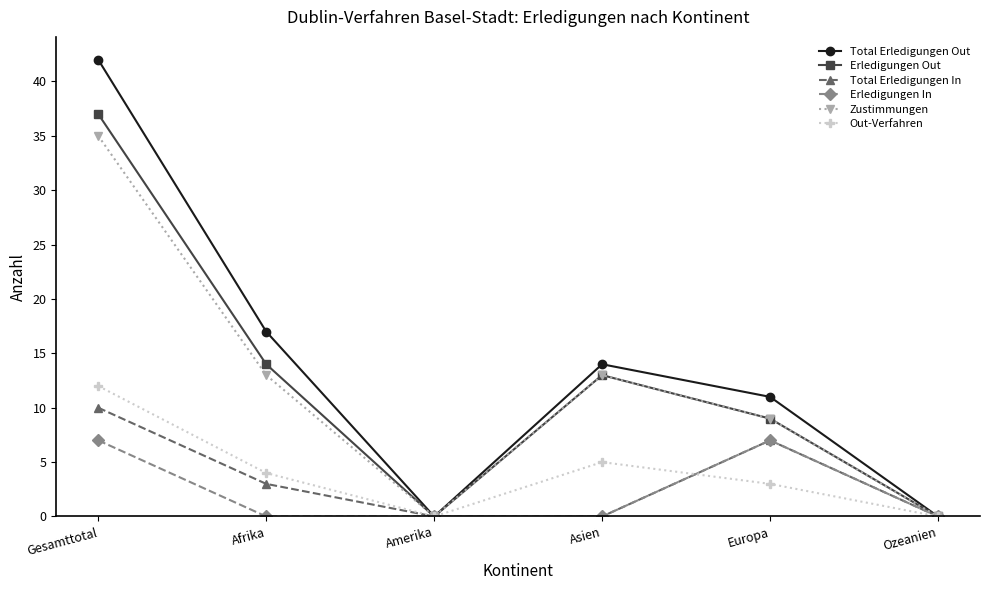

How many values in the Total Erledigungen In series are below 3?

3